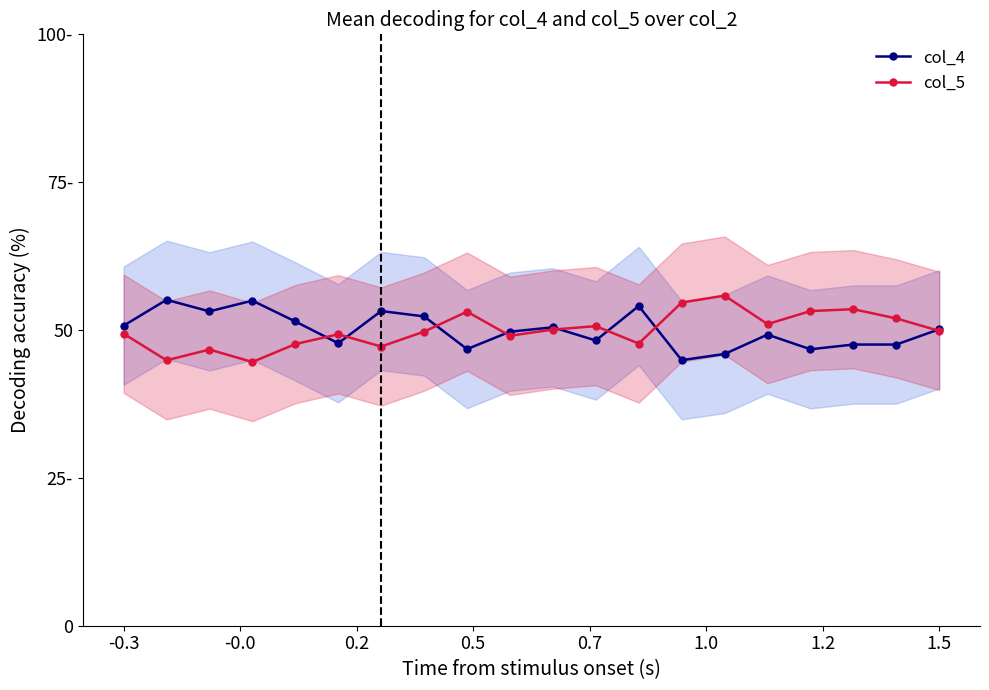

What is the value of the col_4 point at the 7th from the left?

53.2